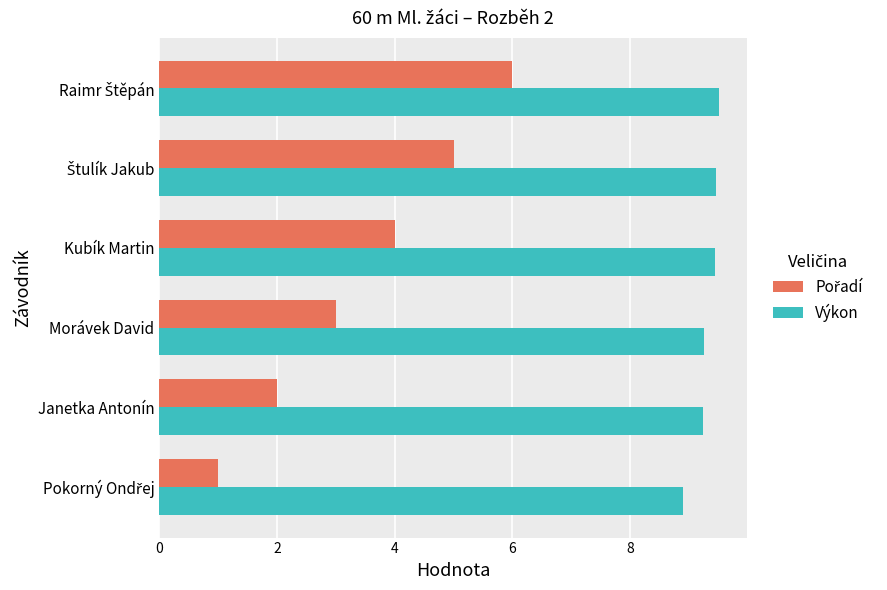

What is the spread (max minus min) of values at Morávek David?

6.3